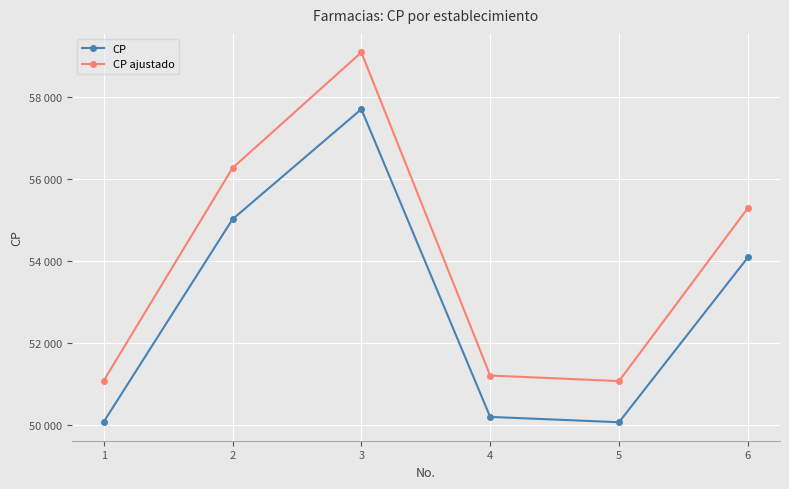

At which category is the sum across all series the highest?

3